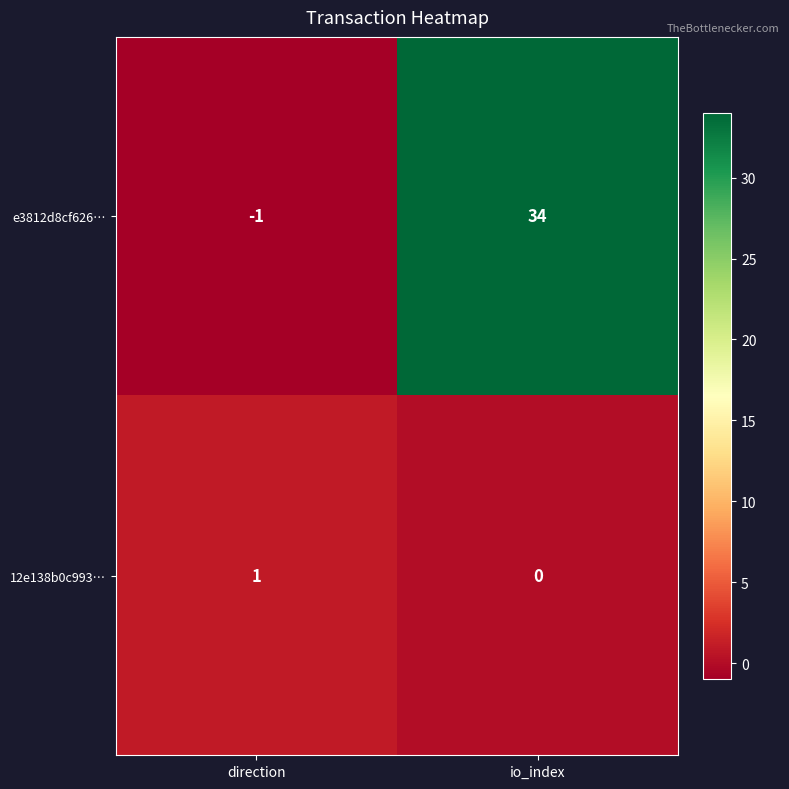

List the labels in order of e3812d8cf626… value, smallest first.

direction, io_index